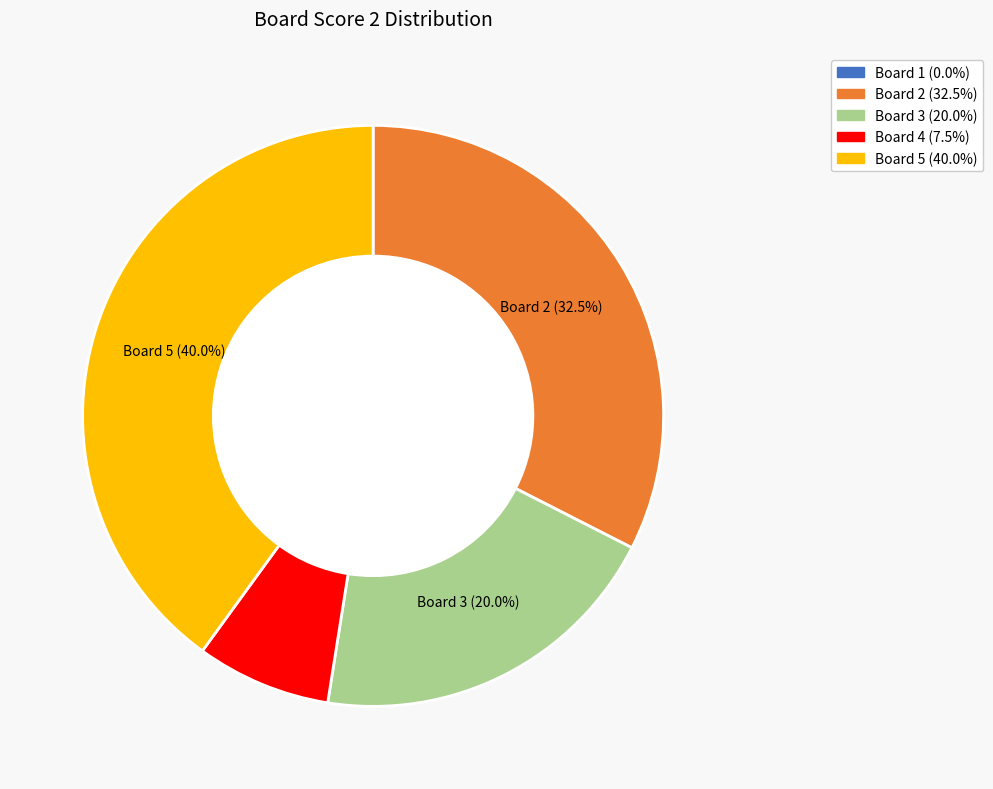

Is there any slice that represents more than half of the pie?

No